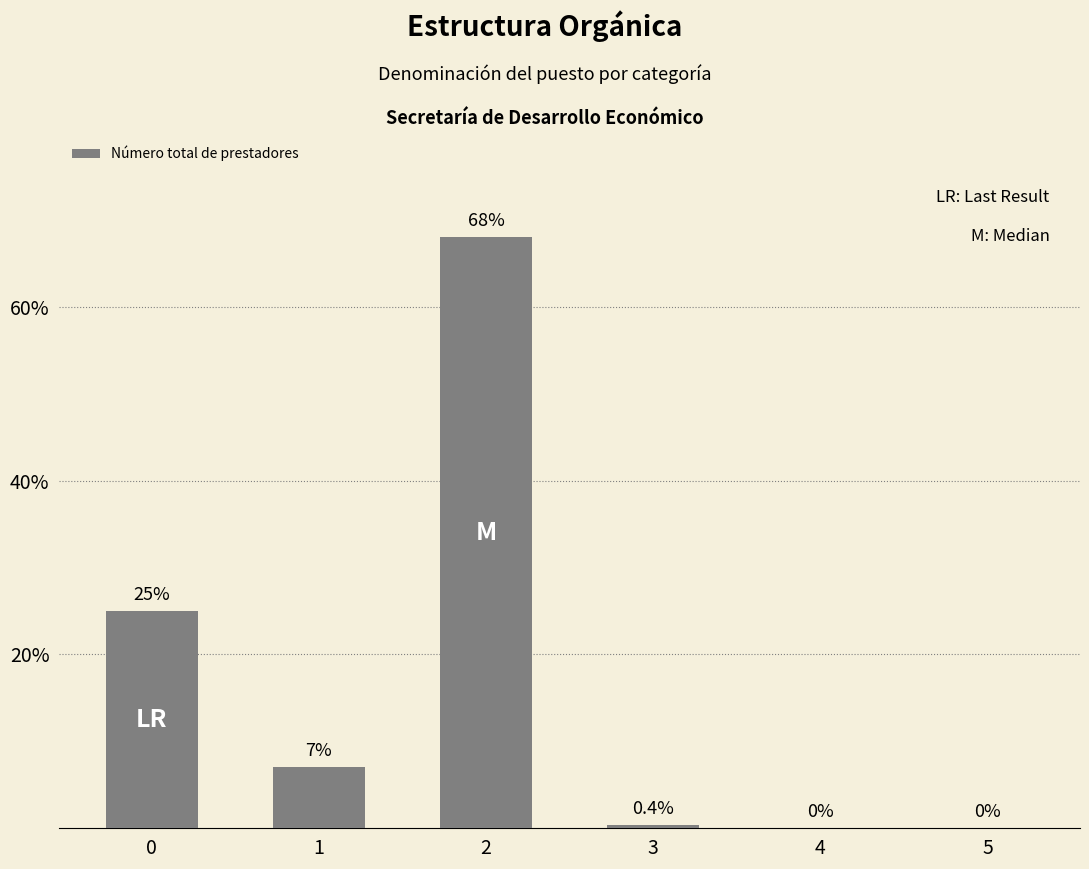

What is the sum of the values at 5 and 1?

7.0